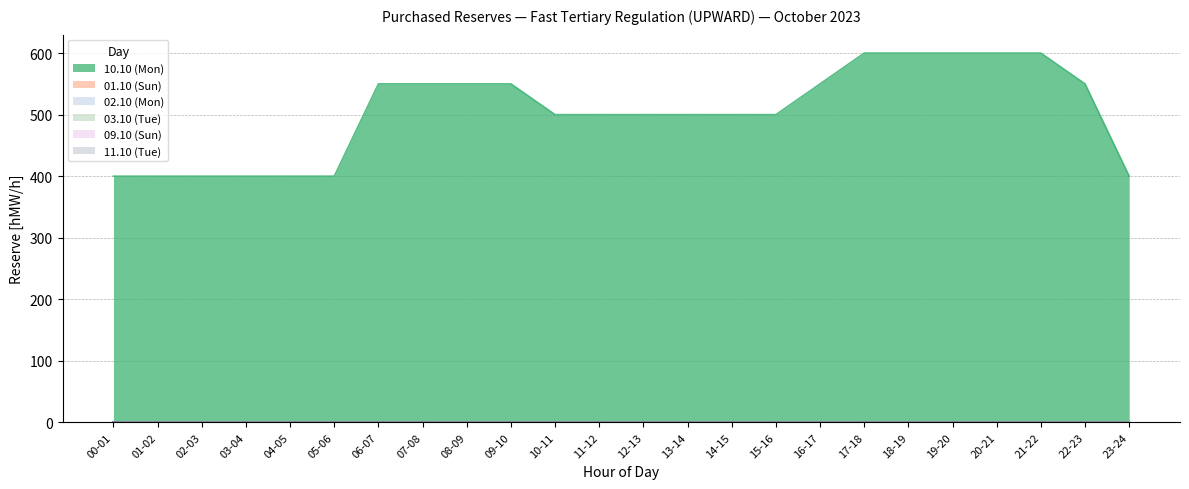

True or false: 03.10 (Tue) and 01.10 (Sun) intersect in this chart.

False